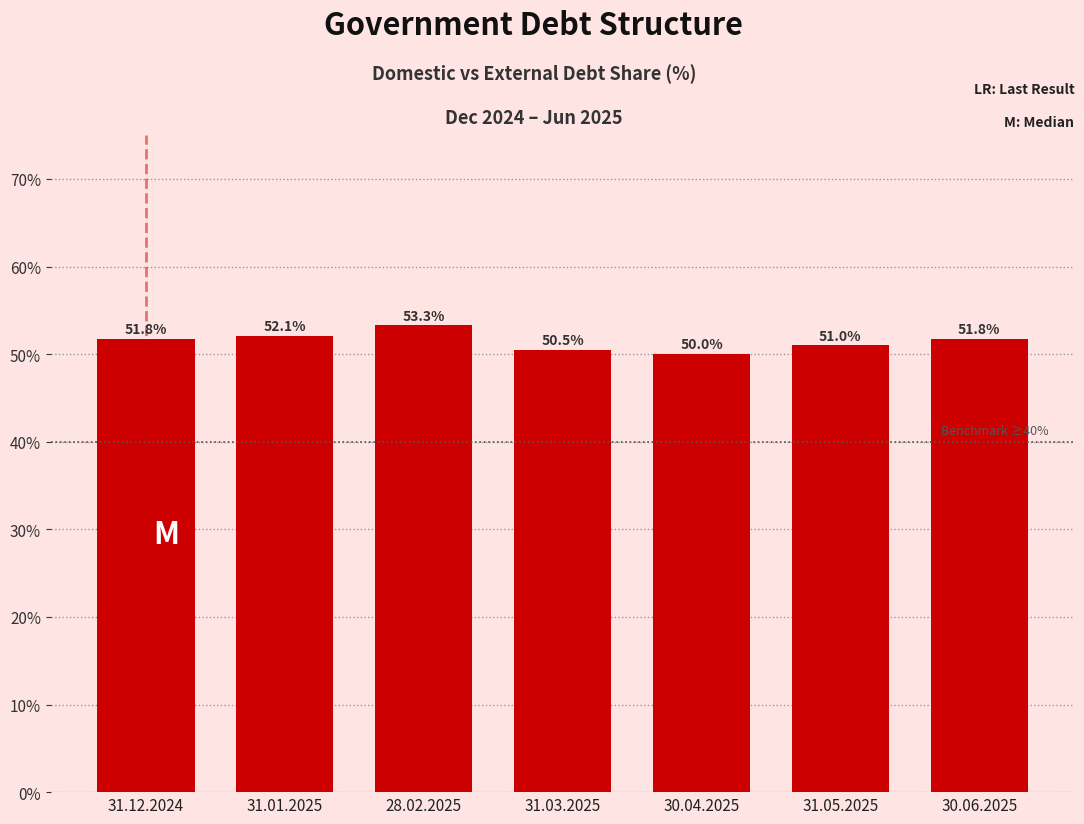

Reading left to right, extract all data points from this chart.

51.8	52.1	53.3	50.5	50.0	51.0	51.8